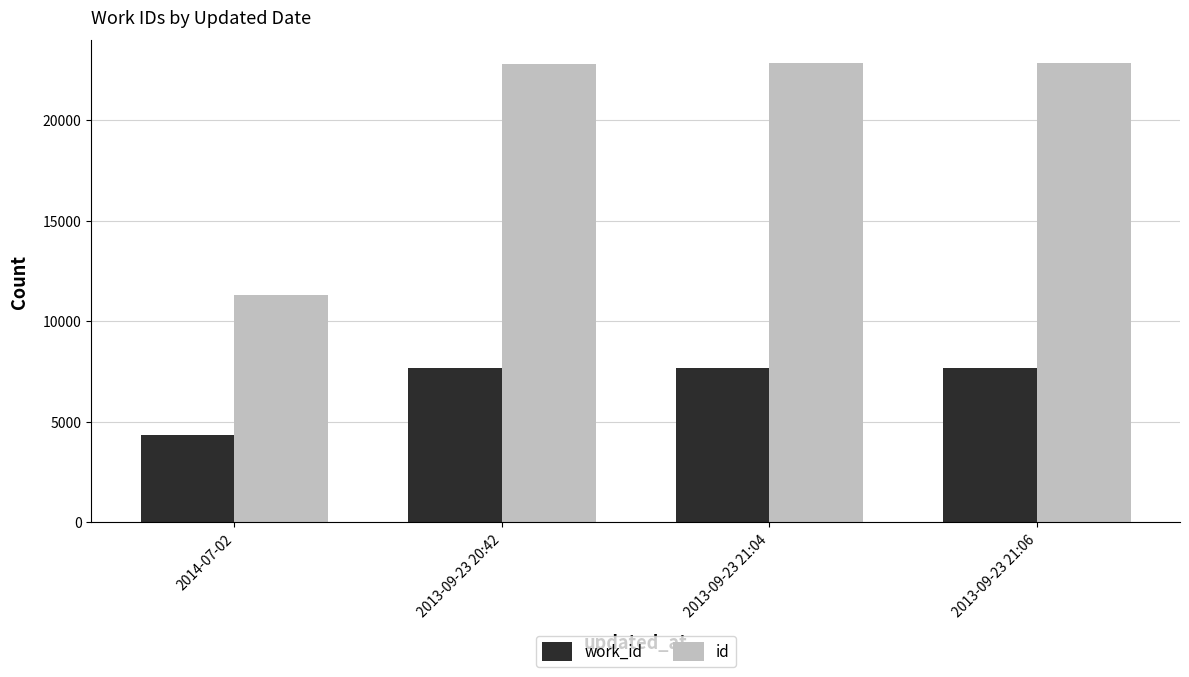

What position from the left is 2013-09-23 21:04?

3